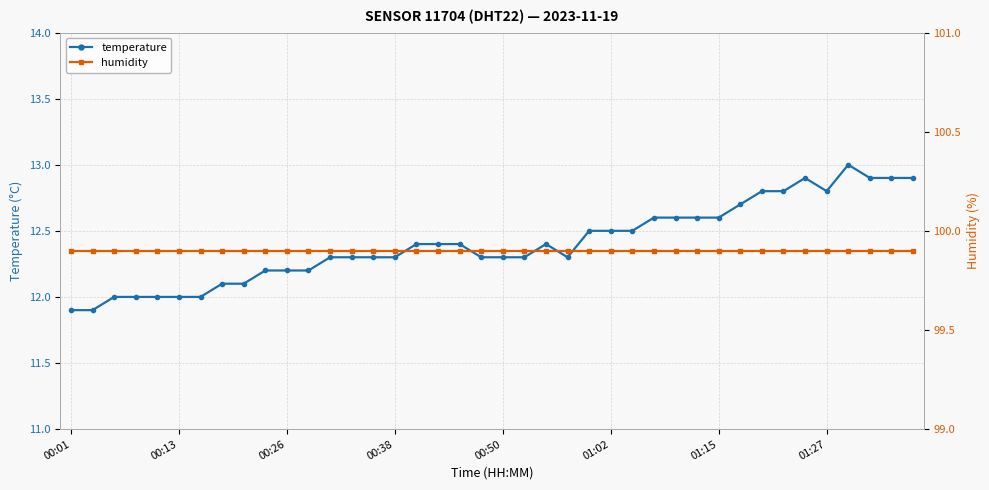

Does the chart display data point markers on the line(s)?

Yes